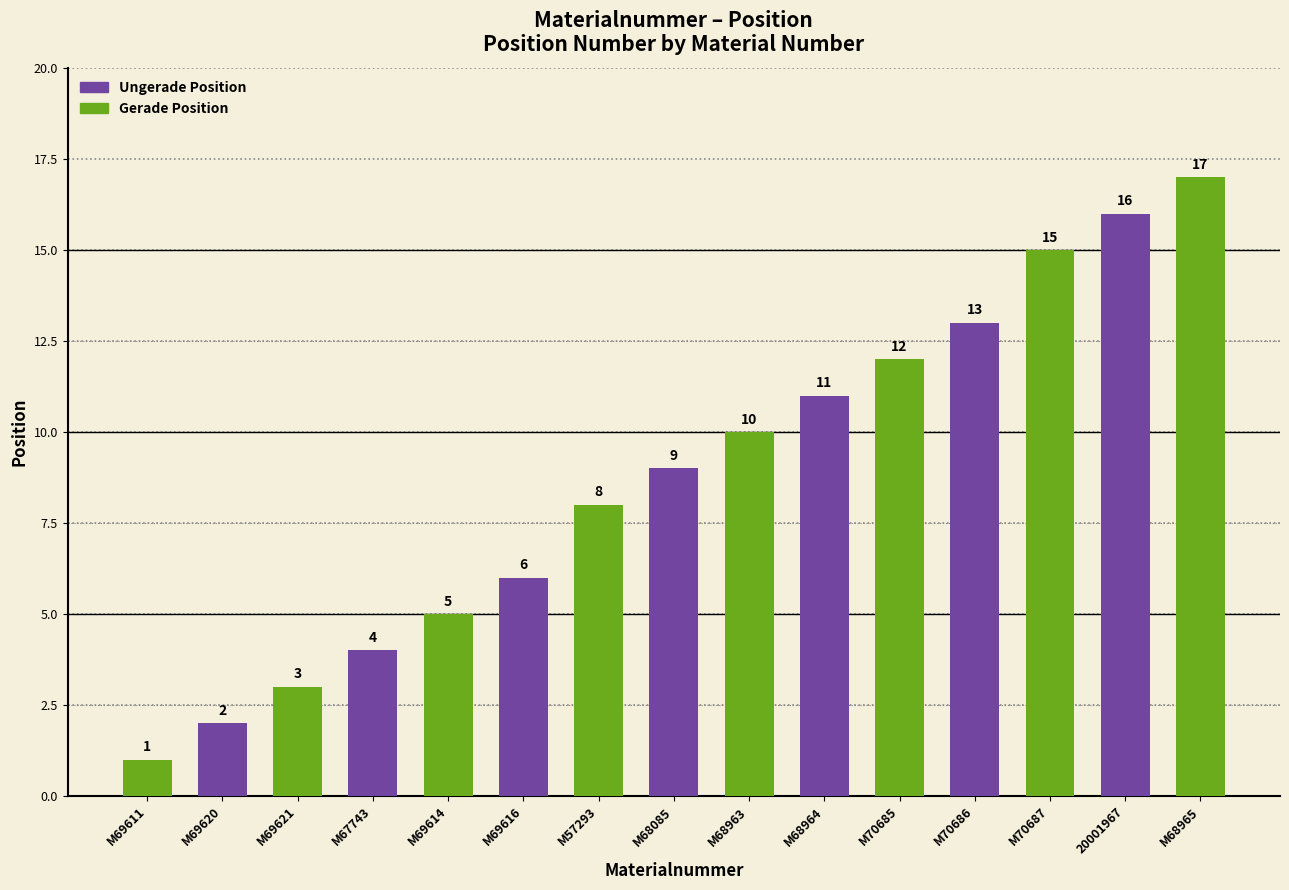

At which label is the value closest to 9?

M68085